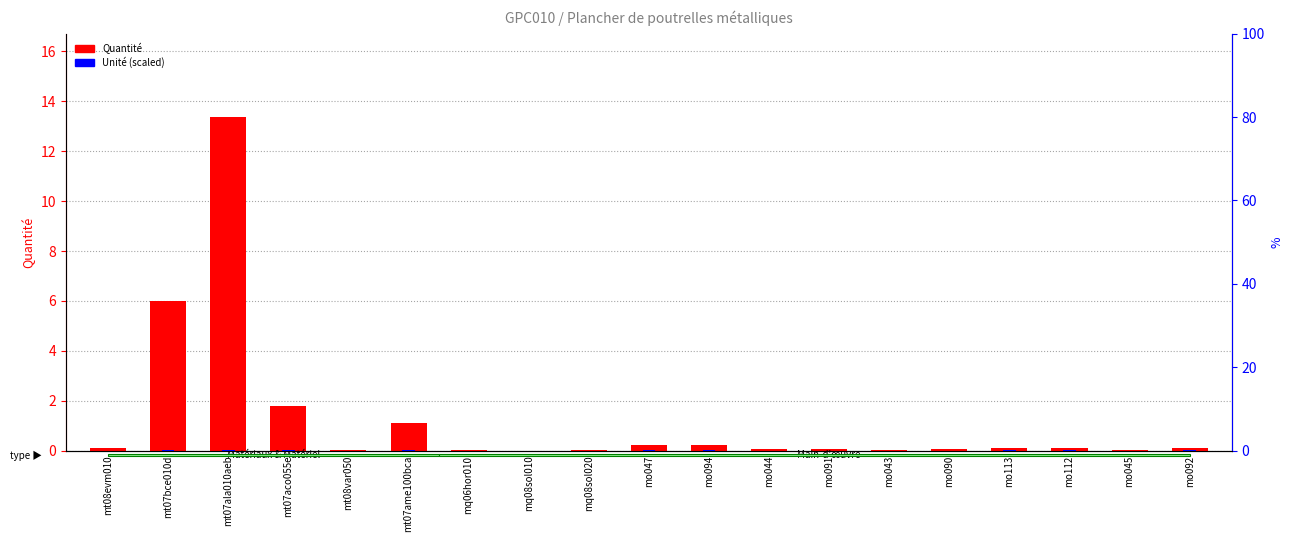

Rank the series at mq06hor010 from lowest to highest value.

Unité (scaled), Quantité